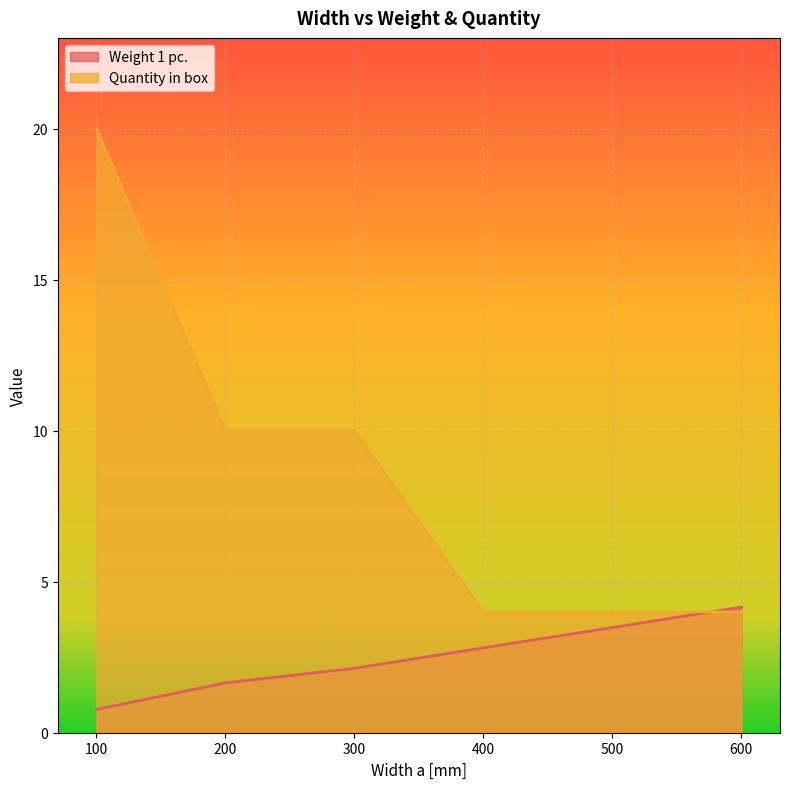

What is the sum of all Quantity in box values?

52.0